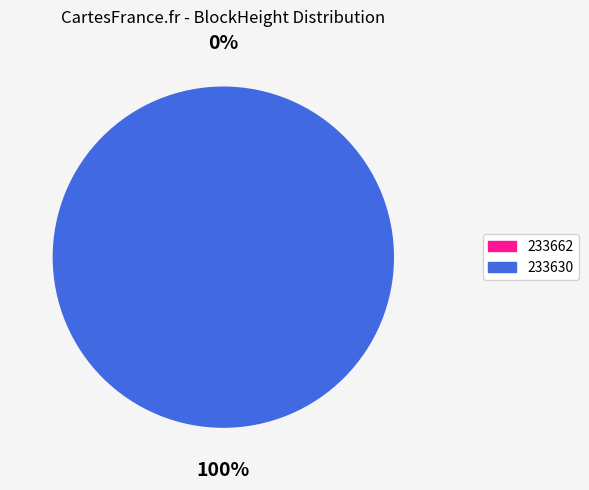

True or false: 233630 accounts for 100% of the total.

True